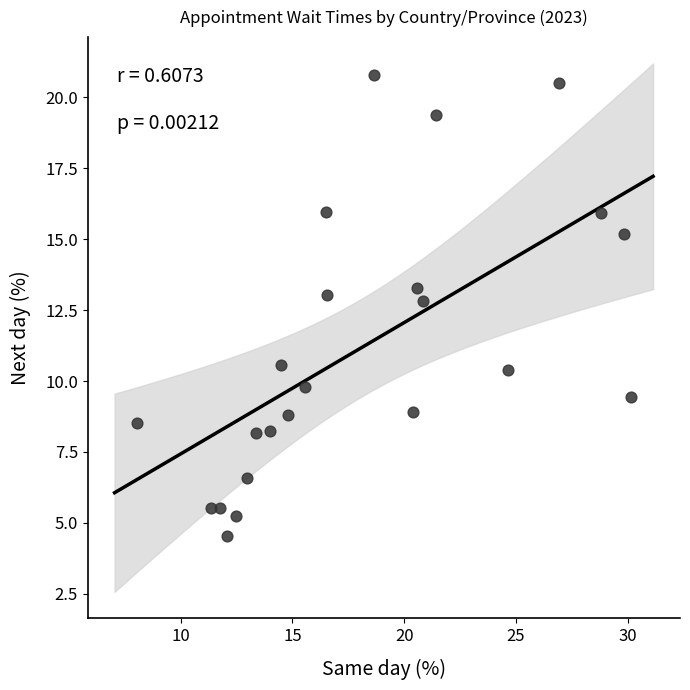

What Y value in the scatter plot is closest to 12?

12.8